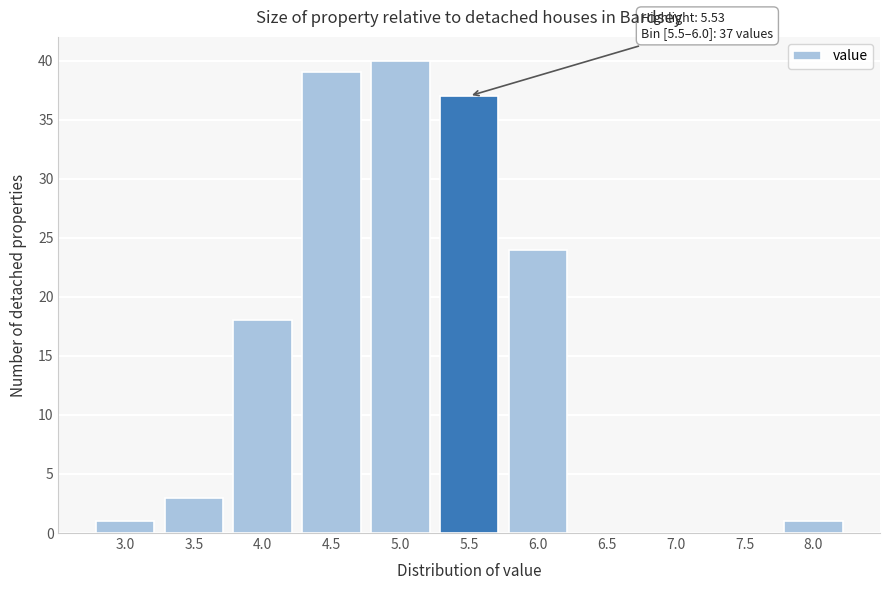

Reading left to right, extract all data points from this chart.

3.0=1	3.5=3	4.0=18	4.5=39	5.0=40	5.5=37	6.0=24	6.5=0	7.0=0	7.5=0	8.0=1